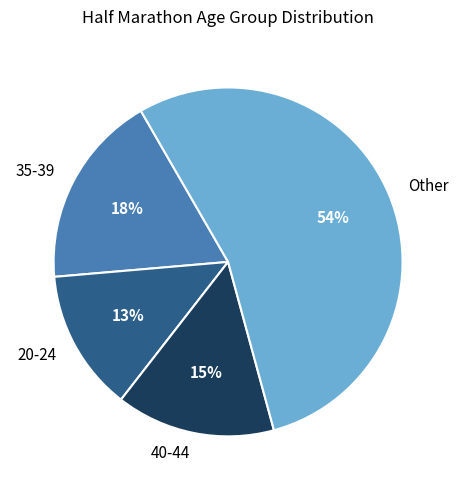

True or false: 35-39 accounts for 9% of the total.

False